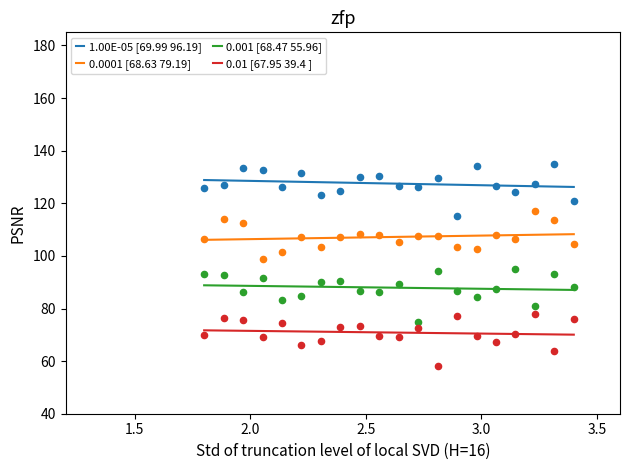

True or false: 0.0001 [68.63 79.19] and 1.00E-05 [69.99 96.19] cross at least once.

False